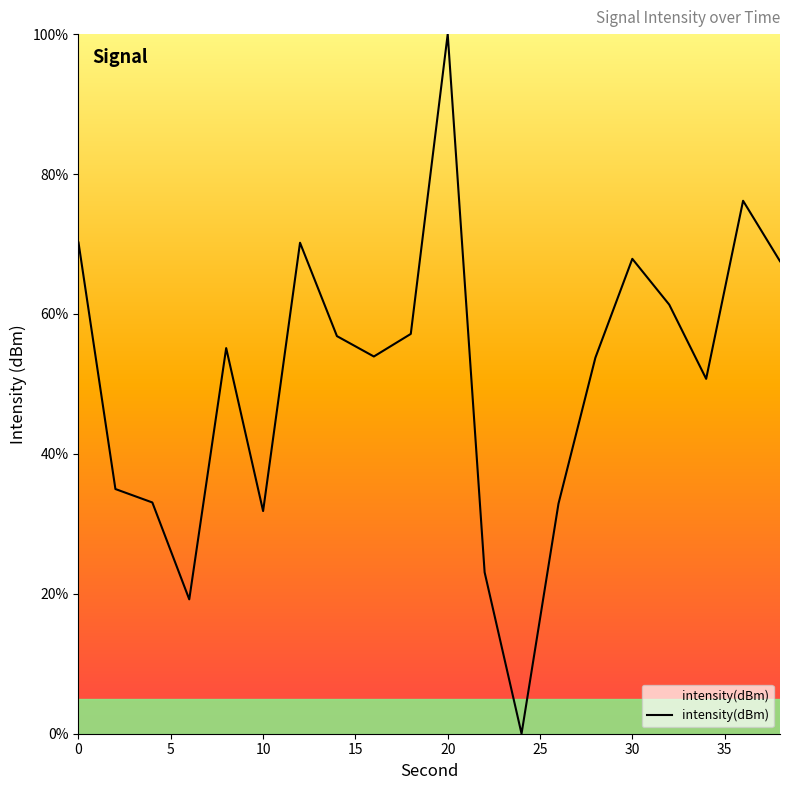

How many categories are shown in the chart?

20